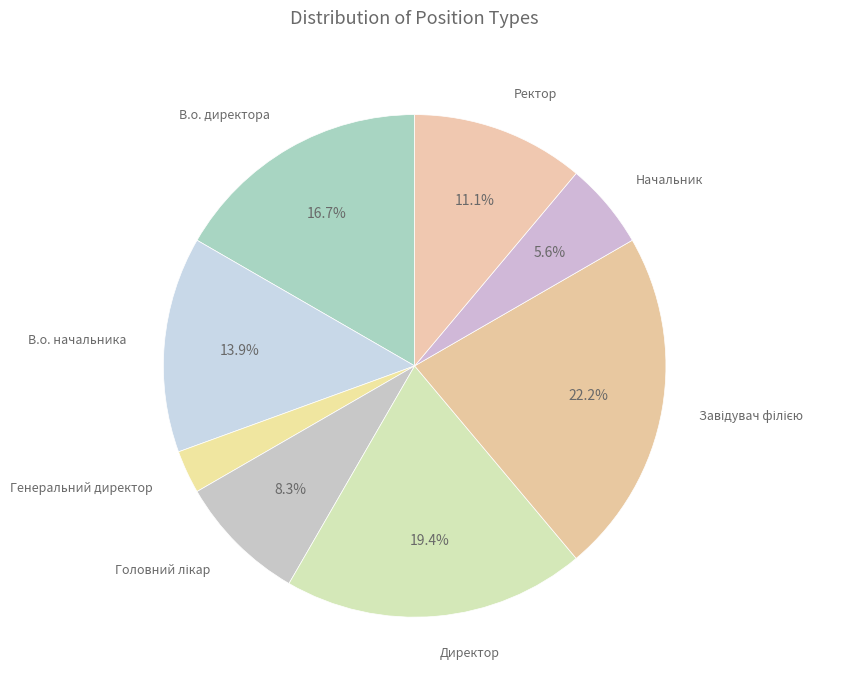

How many slices are in this pie chart?

8